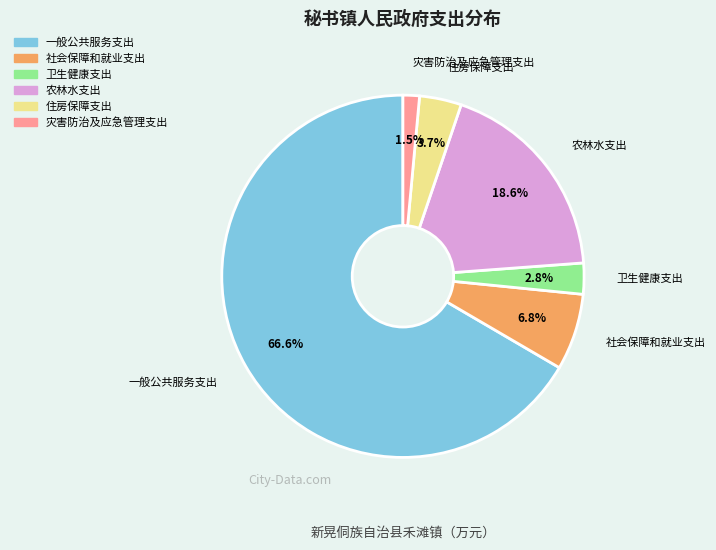

Is there any slice that represents more than half of the pie?

Yes